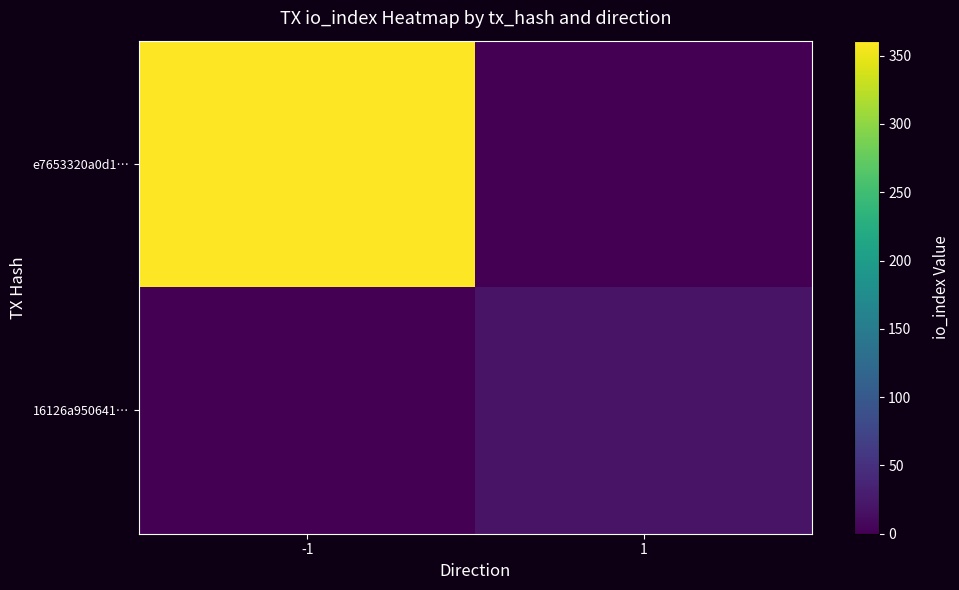

Reading right to left, extract all data points from this chart.

e7653320a0d1…: 1=0	-1=361
16126a950641…: 1=19	-1=0